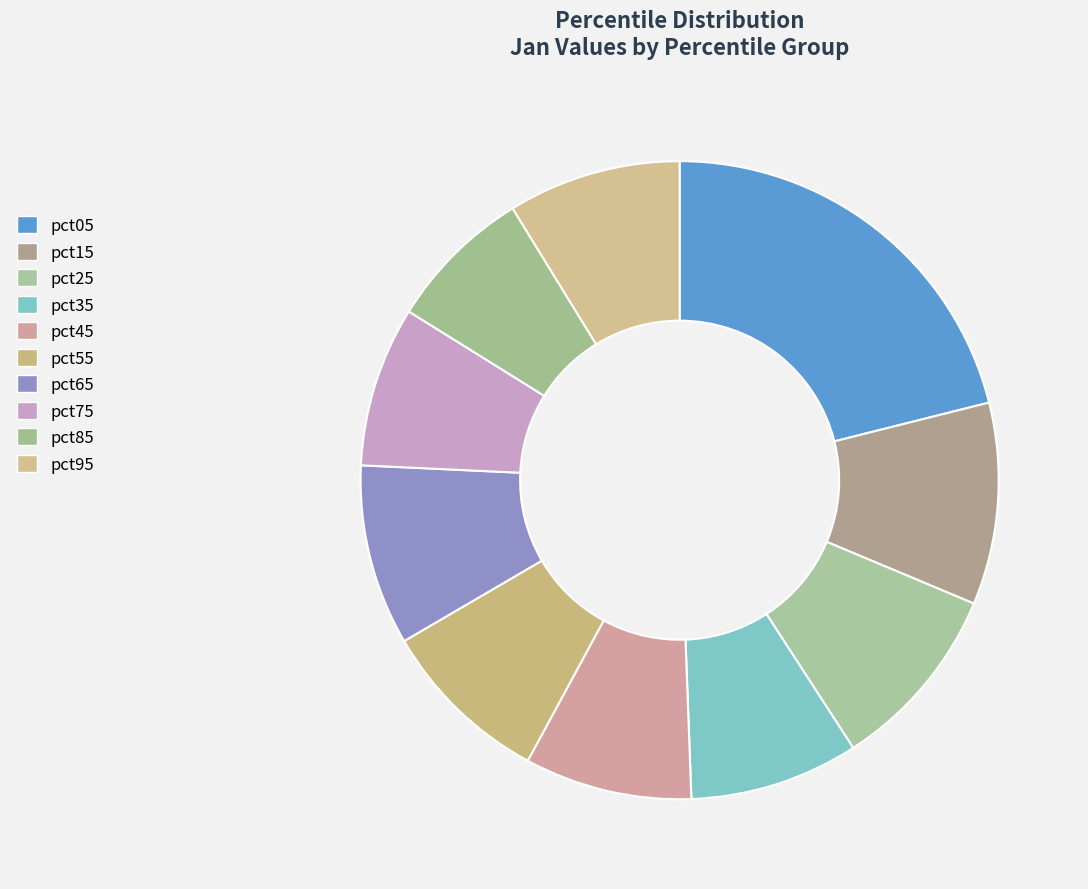

To the nearest percent, what is the difference between the pct65 and pct75 slice percentages?

1%